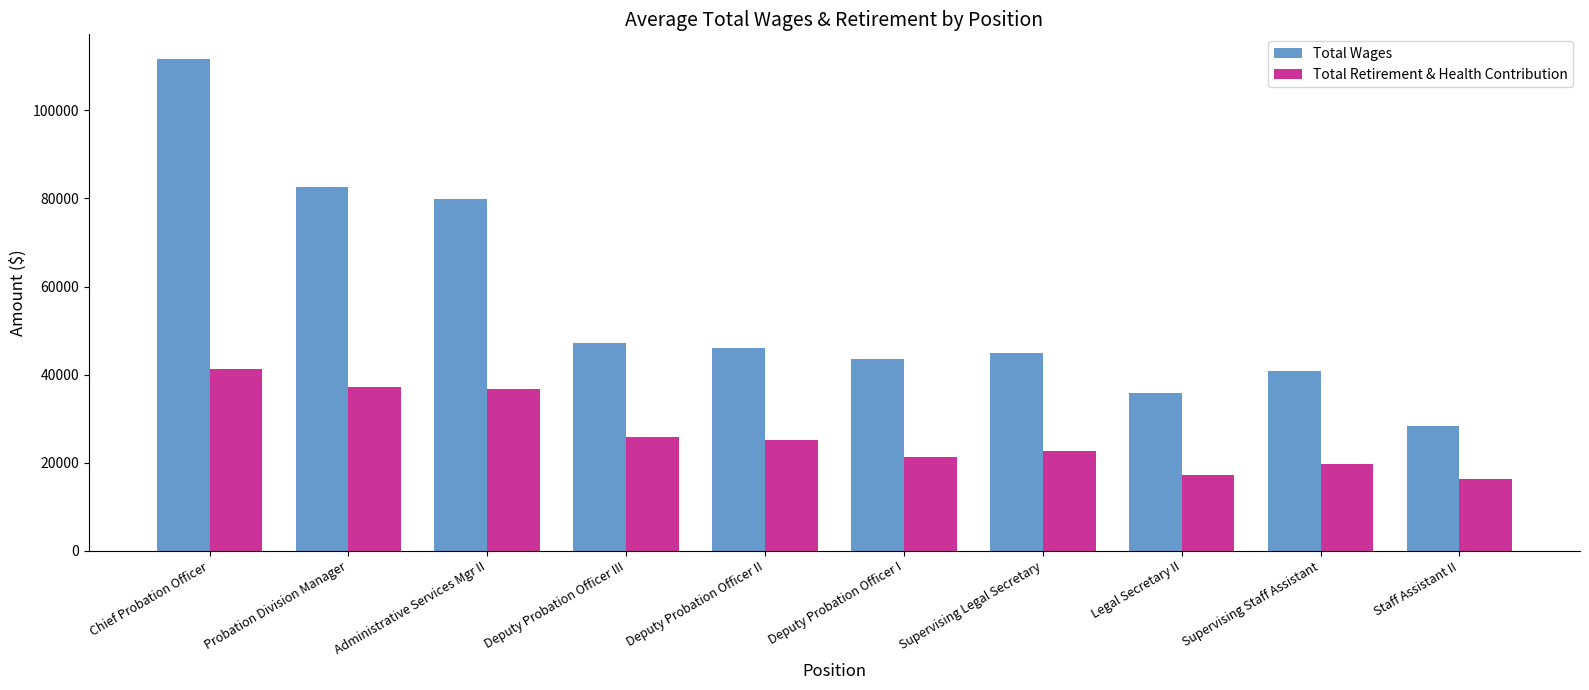

At which label does Total Wages first exceed 46092?

Chief Probation Officer